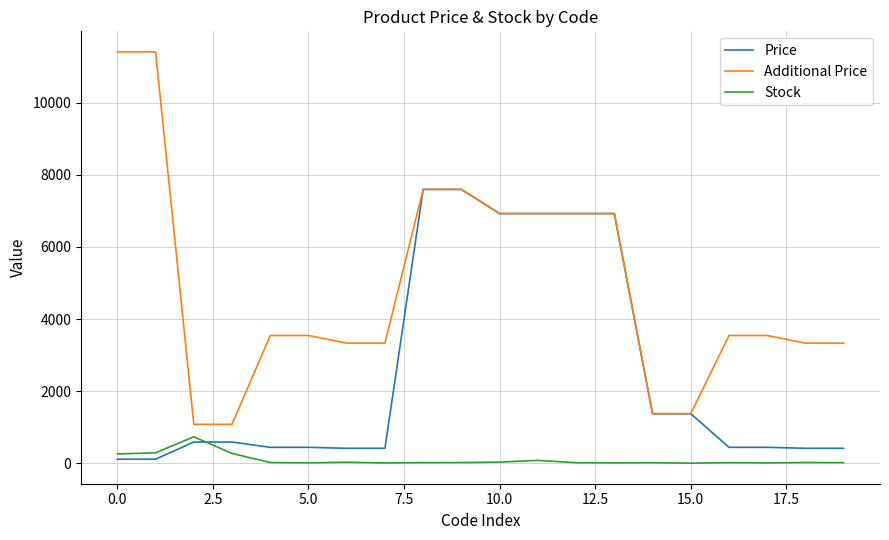

Rank the series by their average value, from lowest to highest.

Stock, Price, Additional Price